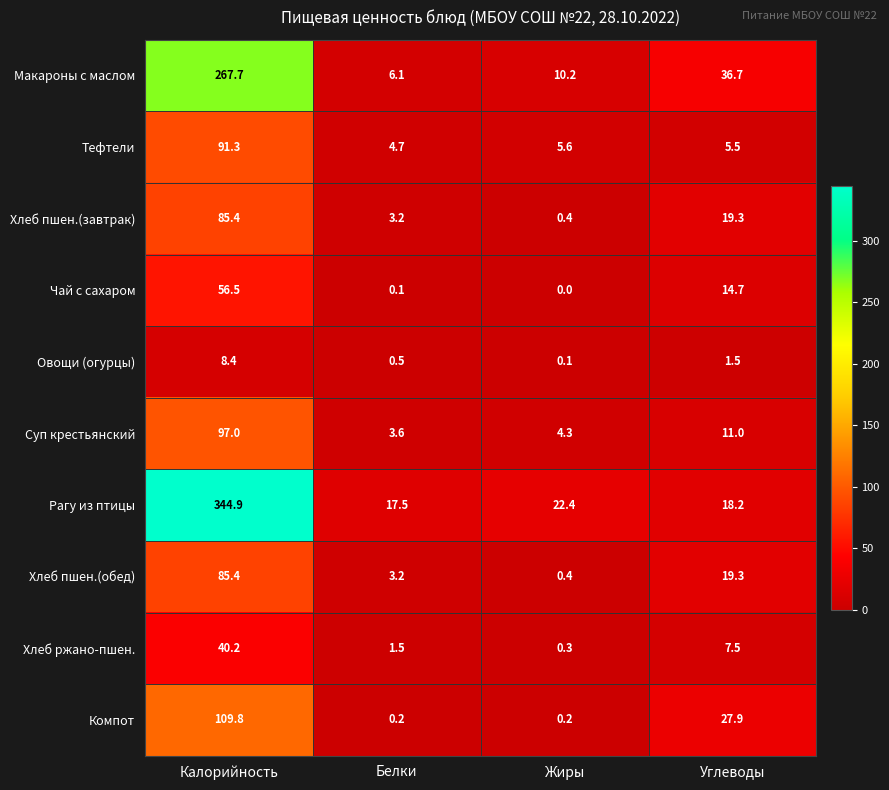

What is the sum of the Овощи (огурцы) values at Жиры and Калорийность?

8.5